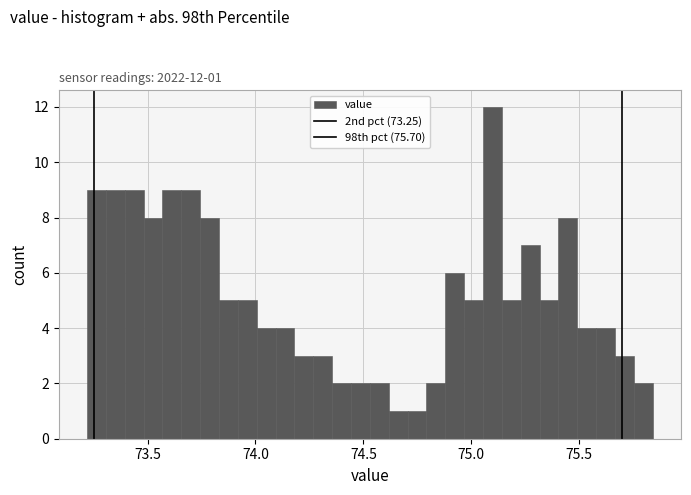

Around what value on the x-axis is the tallest bar? Give the approximate position of its centre, as read against the axis.

75.10